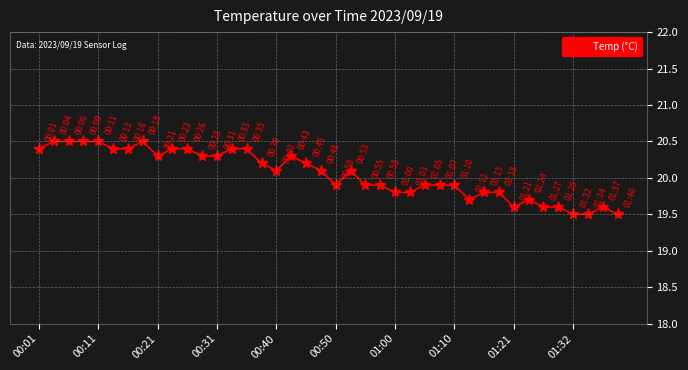

What is the value of the 31st point from the left?

19.8